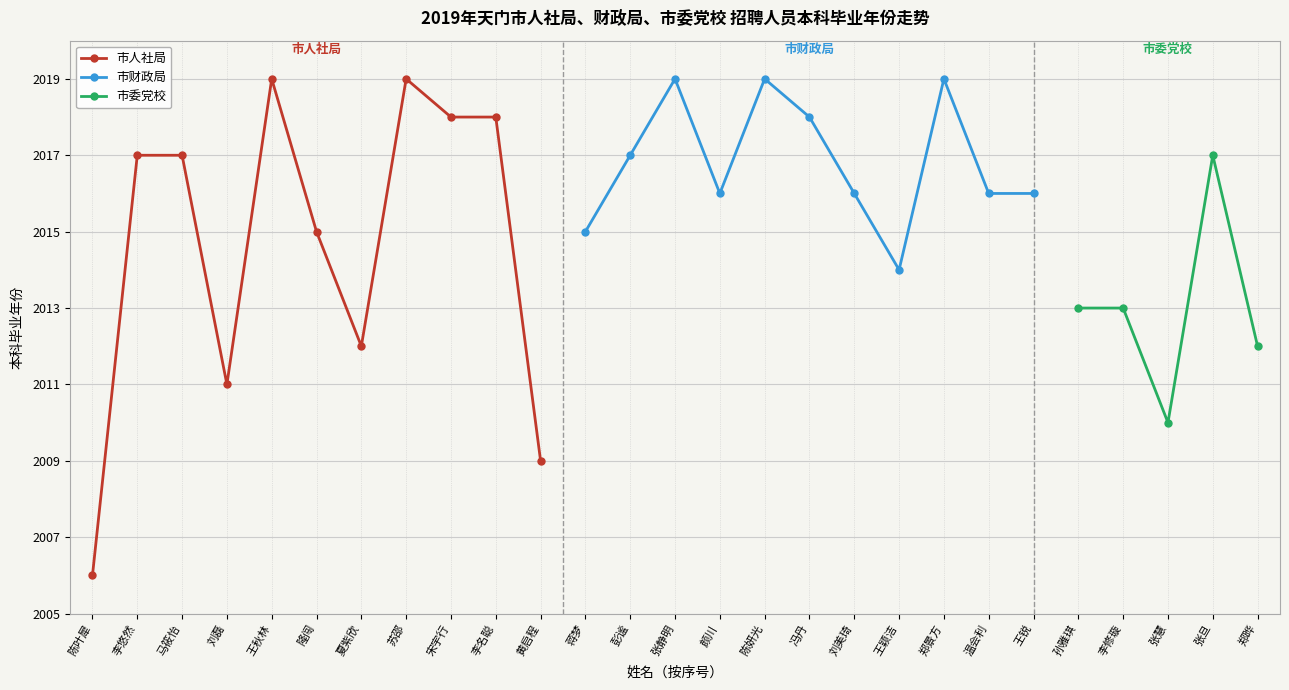

What is the sum of the 序号 values at 陈妍光 and 刘磊?

20